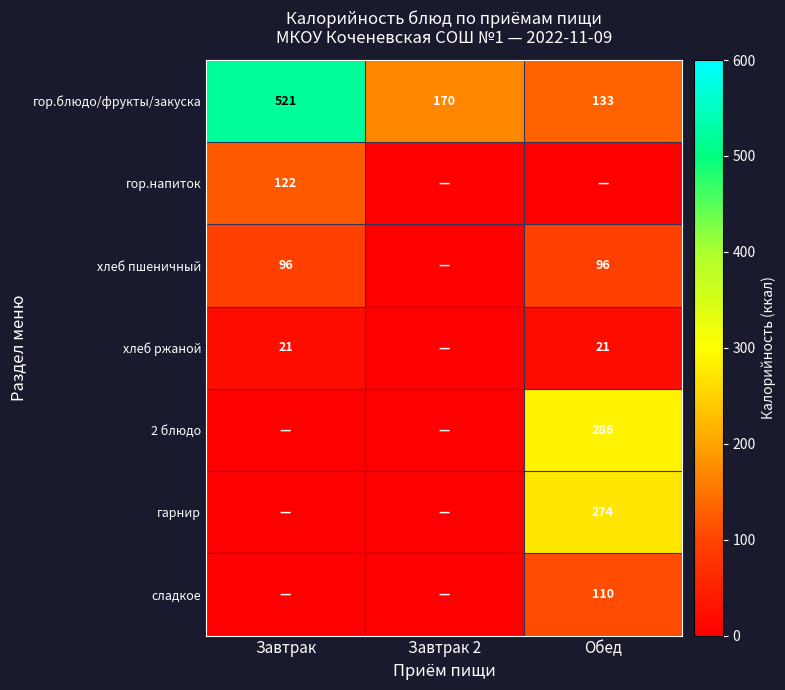

Is it true that гор.блюдо/фрукты/закуска equals 779.4 at Завтрак?

False